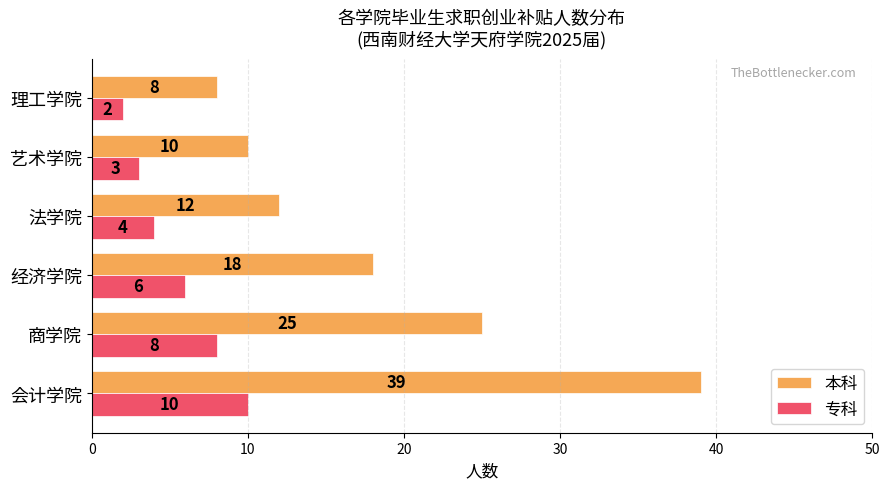

What is the average value of the 本科 series?

19